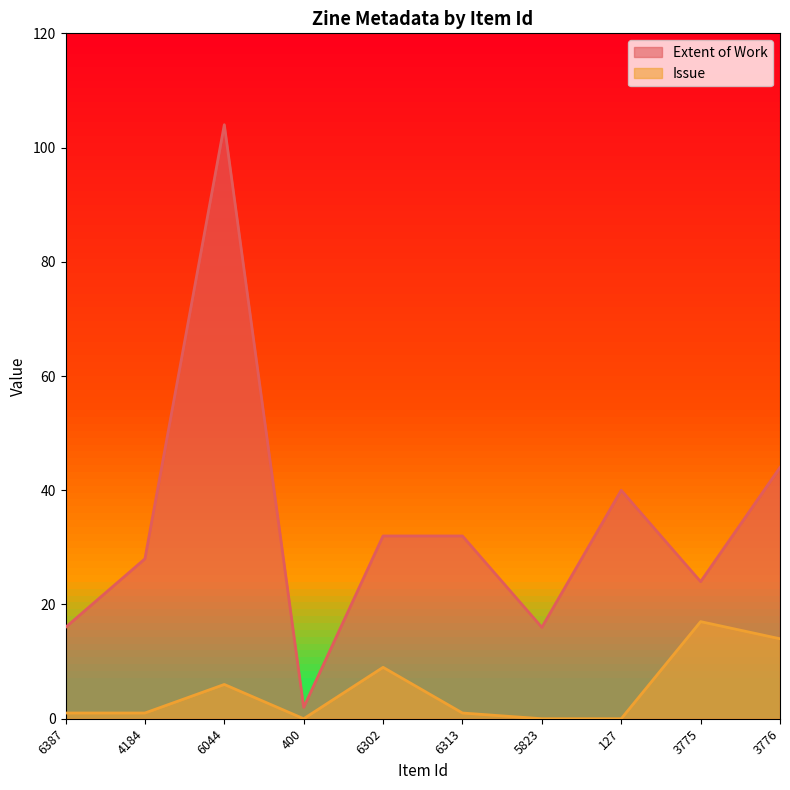

Which series changed the most between 400 and 3775?

Extent of Work